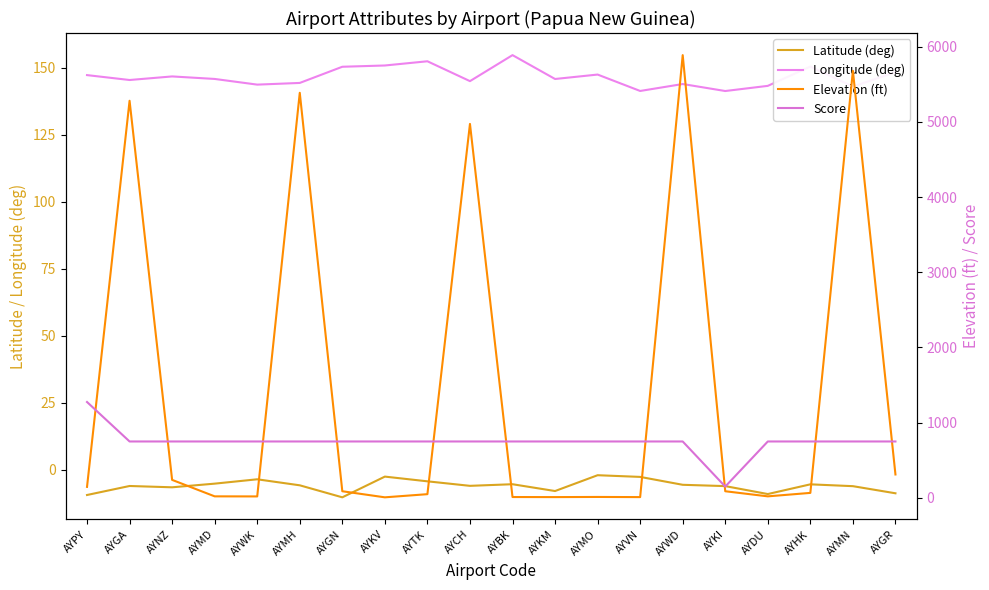

List the series in order of their peak value, highest first.

Elevation (ft), Score, Longitude (deg), Latitude (deg)